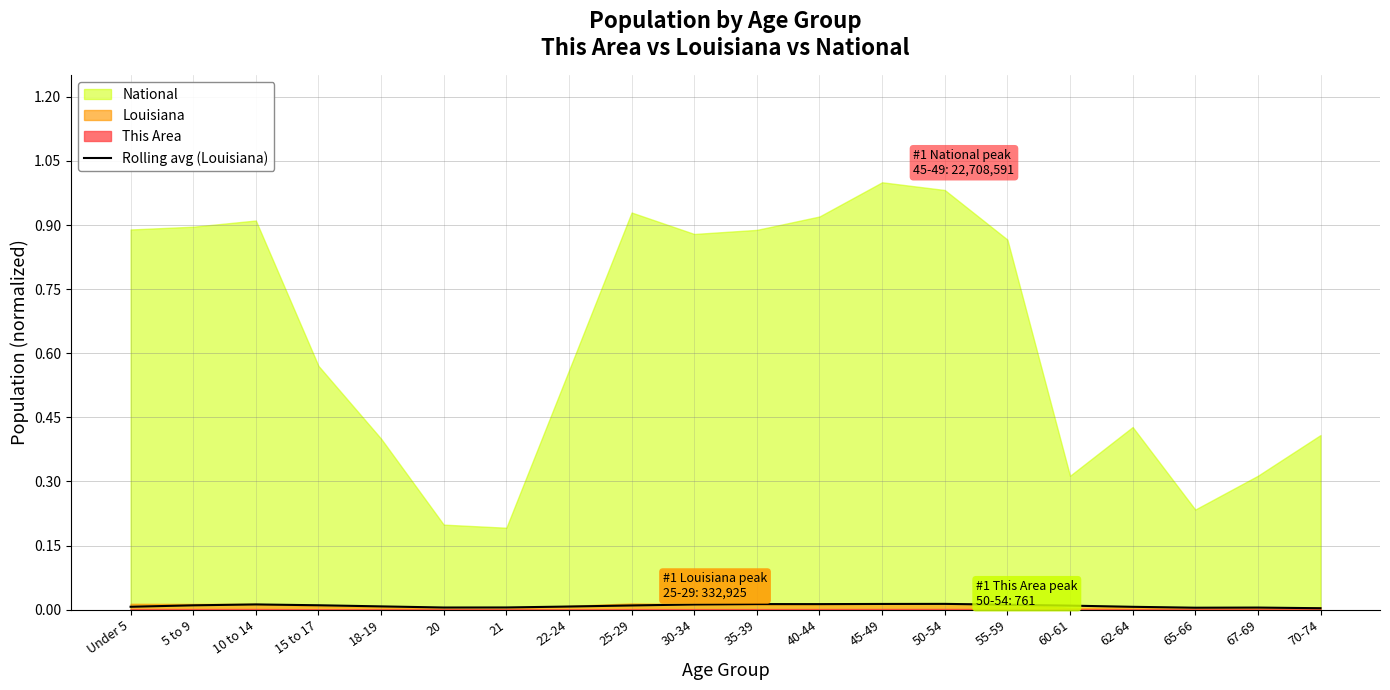

Is it true that Rolling avg (Louisiana) equals 0.0 at 18-19?

True